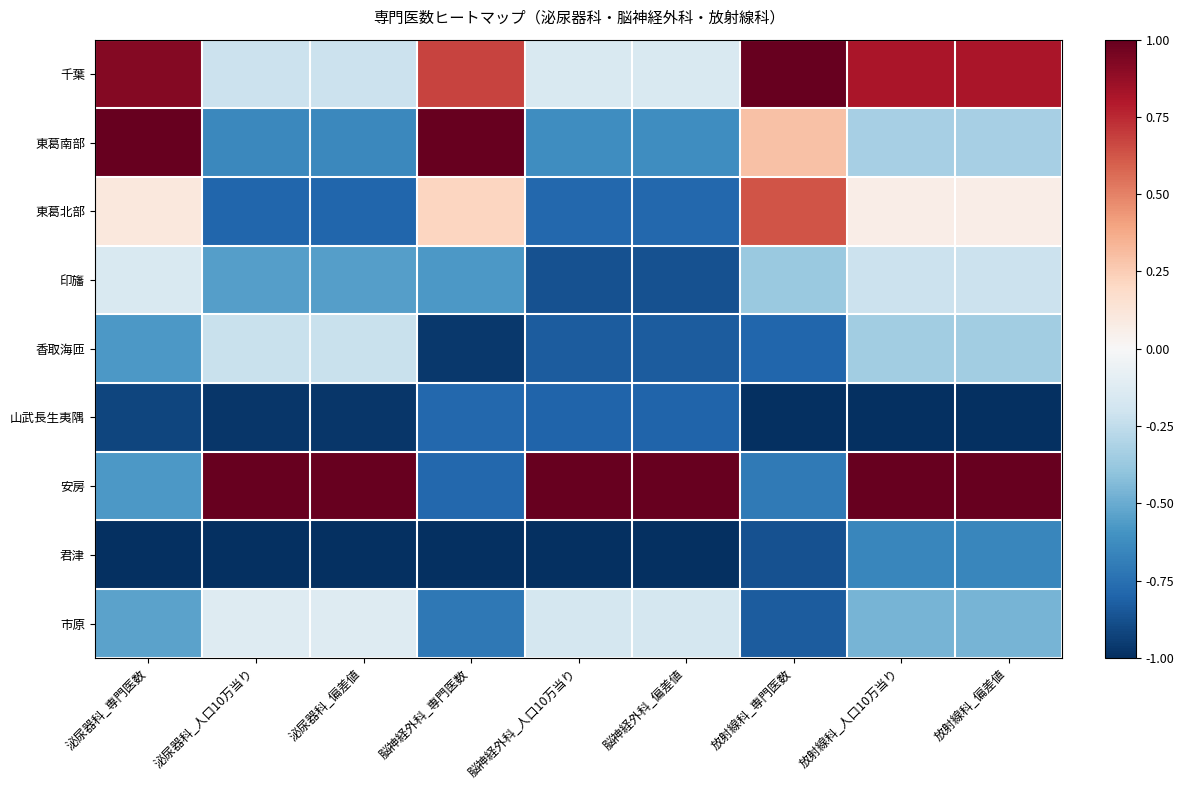

Between 泌尿器科_専門医数 and 泌尿器科_偏差値, which is larger?

泌尿器科_専門医数